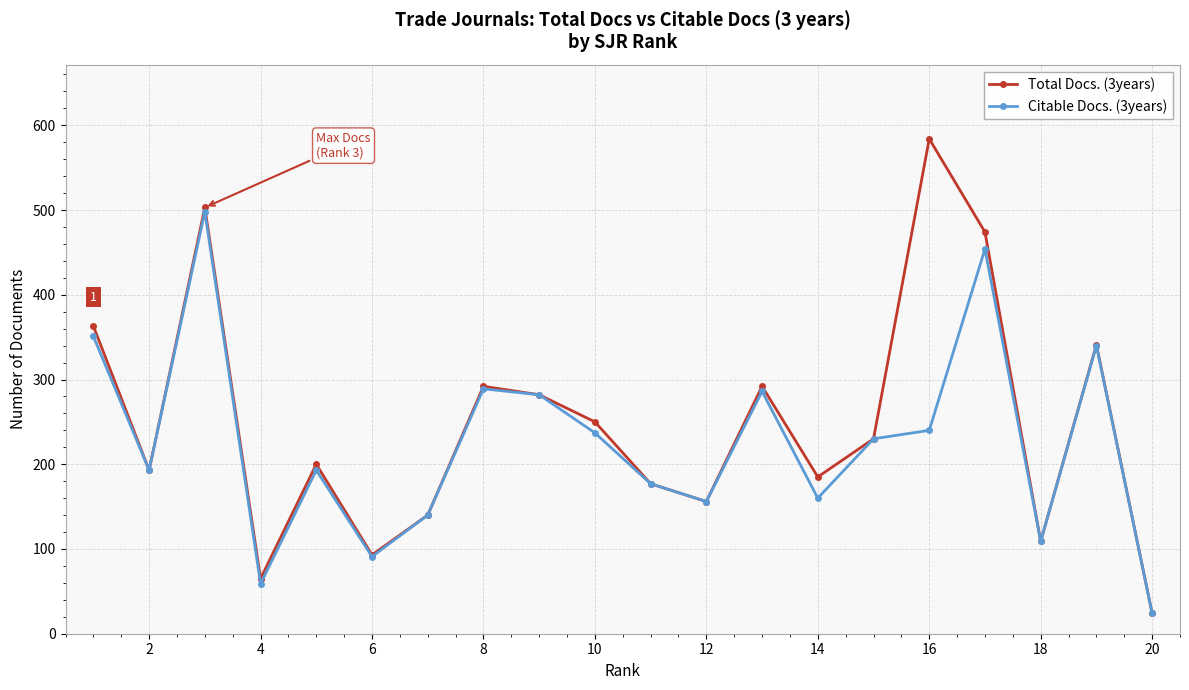

In Total Docs. (3years), how many points are lower than both neighbors (excluding endpoints)?

6